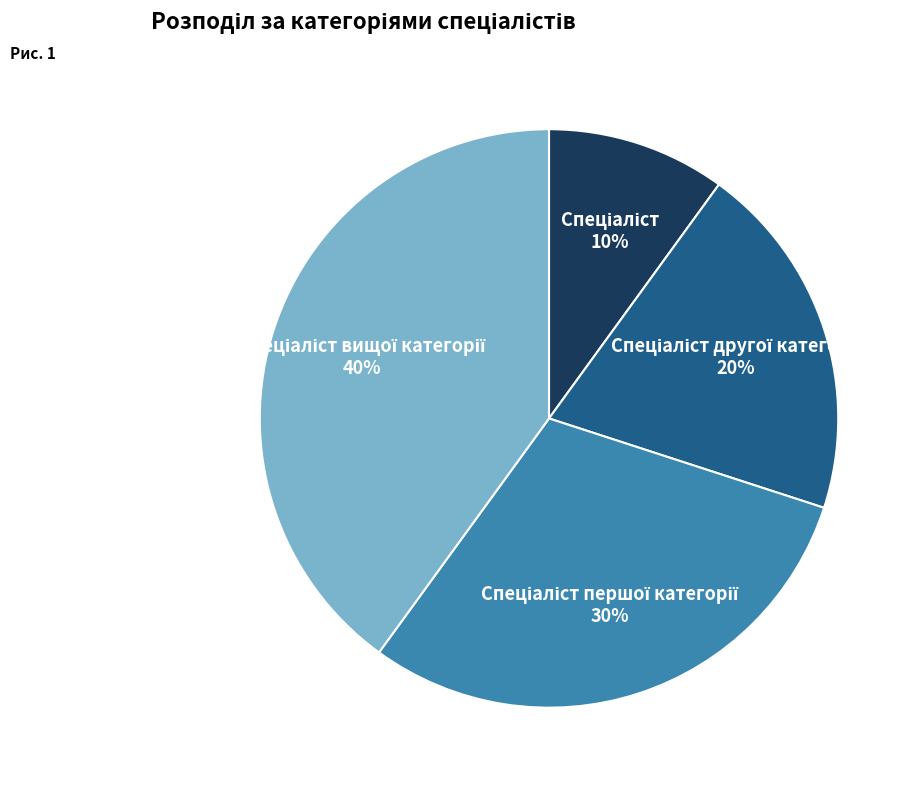

To the nearest percent, what is the difference between the largest and smallest slice percentages?

30%